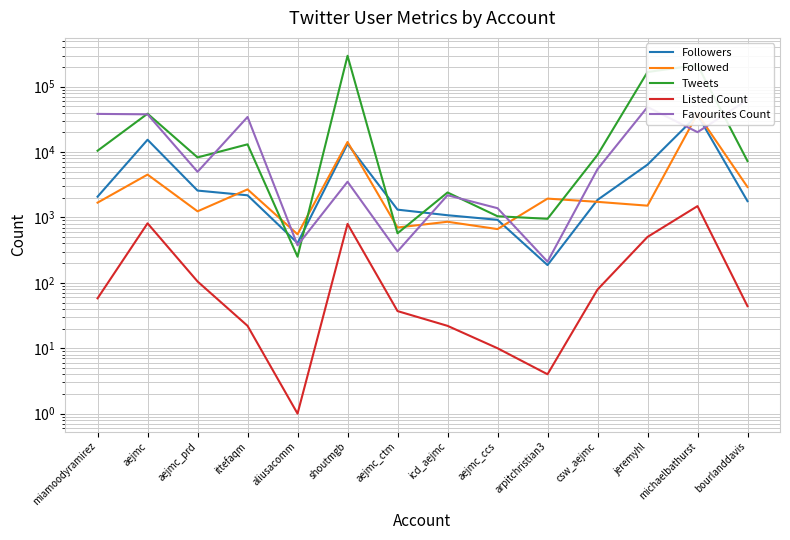

Which category has the lowest value in the Followed series?

aliusacomm